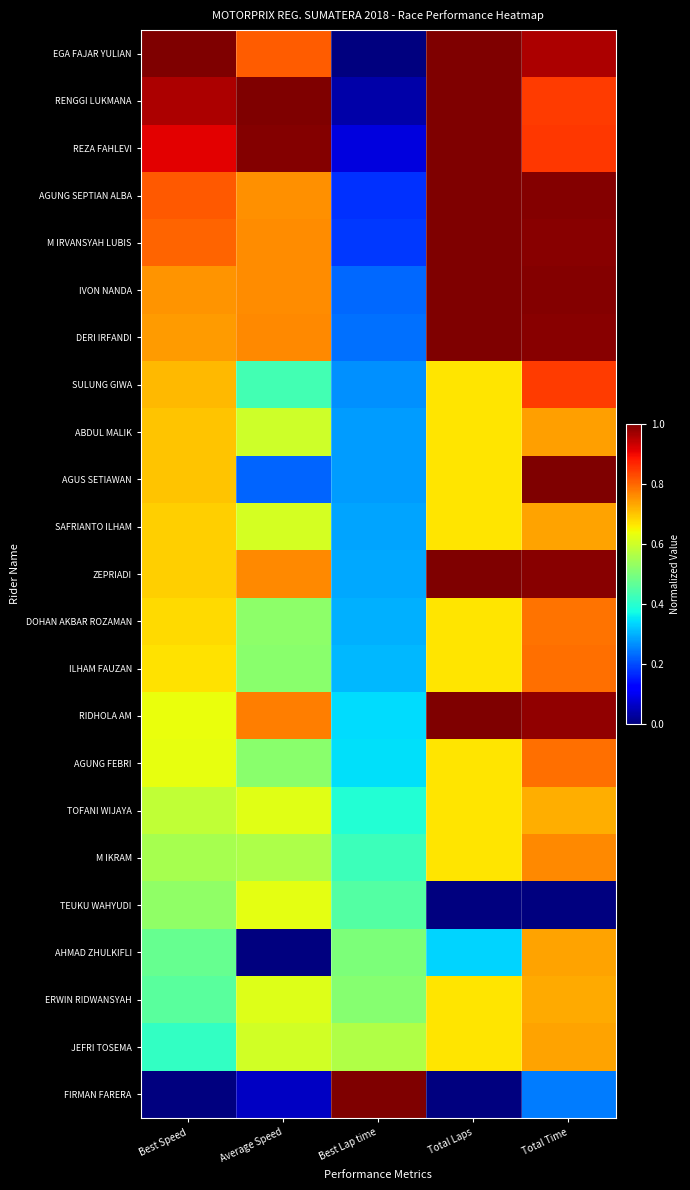

List the series in order of their peak value, lowest first.

TEUKU WAHYUDI, TOFANI WIJAYA, ERWIN RIDWANSYAH, SAFRIANTO ILHAM, JEFRI TOSEMA, AHMAD ZHULKIFLI, ABDUL MALIK, M IKRAM, DOHAN AKBAR ROZAMAN, ILHAM FAUZAN, AGUNG FEBRI, SULUNG GIWA, EGA FAJAR YULIAN, RENGGI LUKMANA, REZA FAHLEVI, AGUNG SEPTIAN ALBA, M IRVANSYAH LUBIS, IVON NANDA, DERI IRFANDI, AGUS SETIAWAN, ZEPRIADI, RIDHOLA AM, FIRMAN FARERA